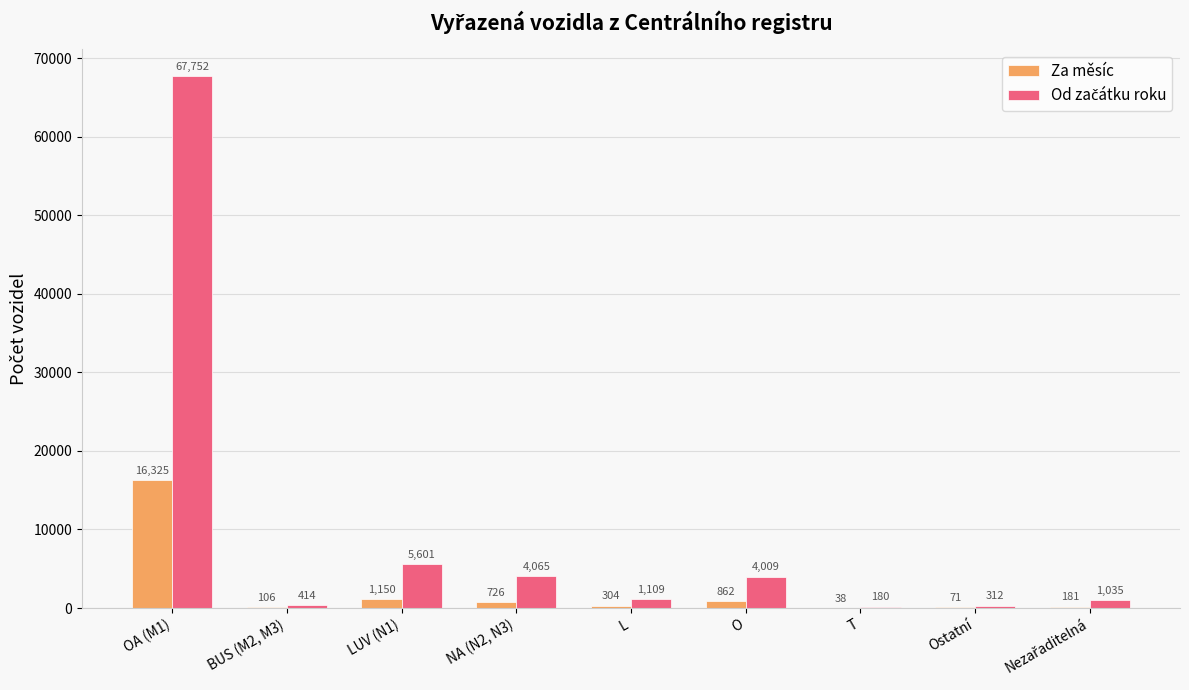

At which label does Za měsíc first exceed 304?

OA (M1)